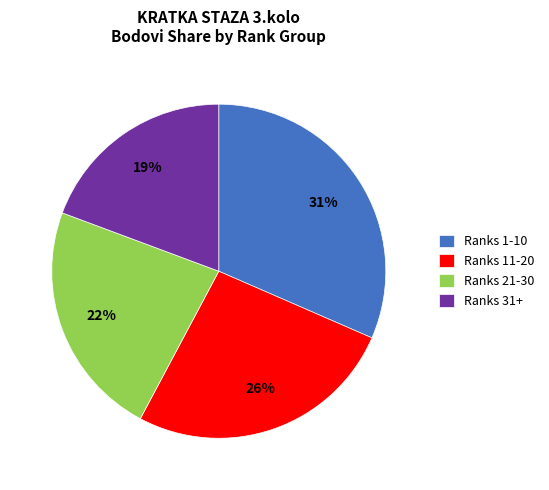

Does 21-30 account for over 50% of the chart?

No